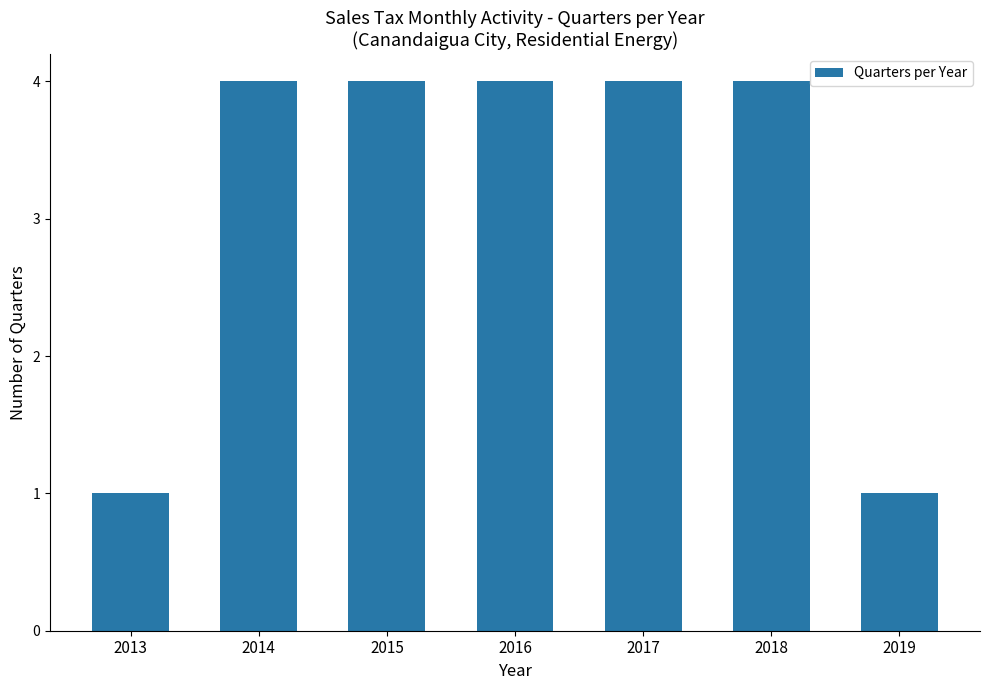

What is the maximum value shown in the chart?

4